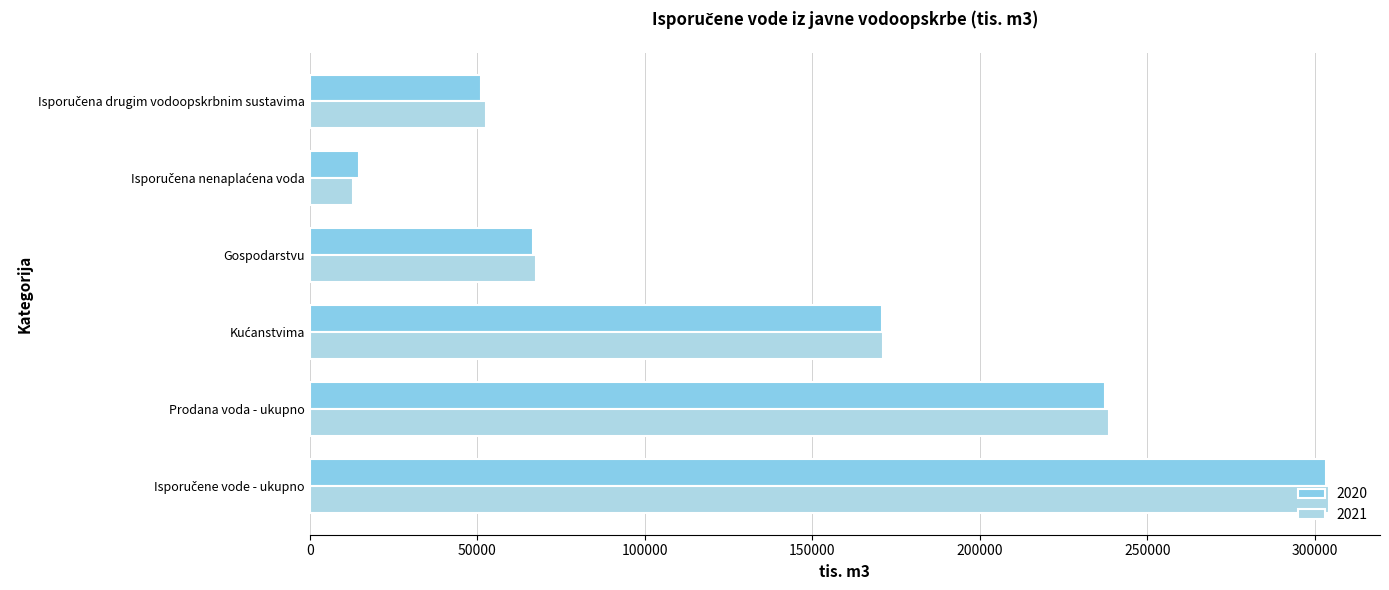

How many values in the 2020 series are below 170875?

3